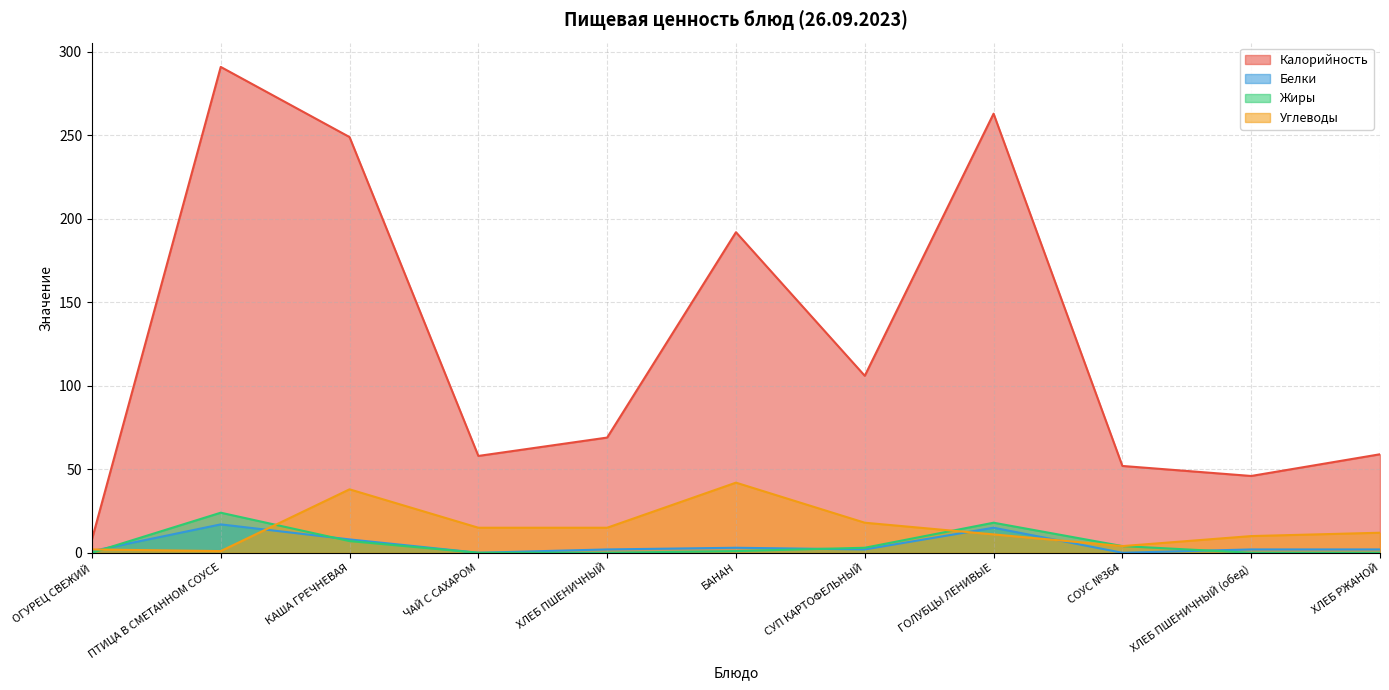

Which series ends up on top after the final intersection of Белки and Углеводы?

Углеводы